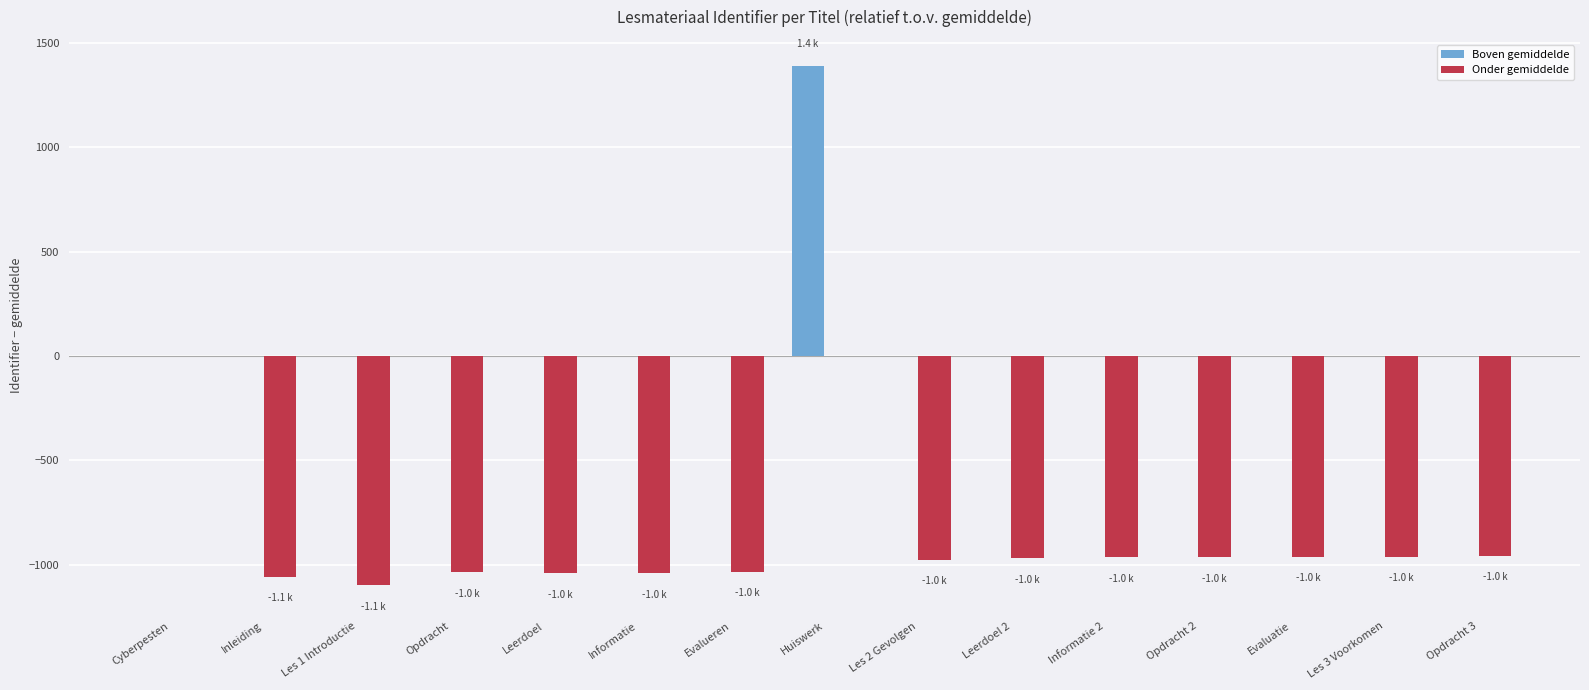

Is the value of Boven gemiddelde at Informatie greater than the value of Onder gemiddelde at Evalueren?

Yes